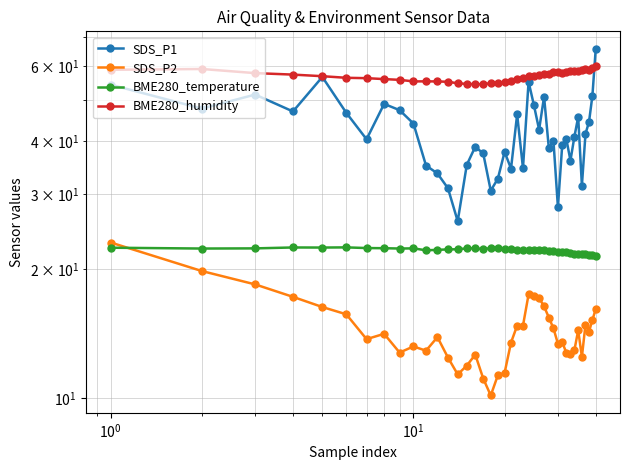

Which series has the largest range (max minus min)?

SDS_P1